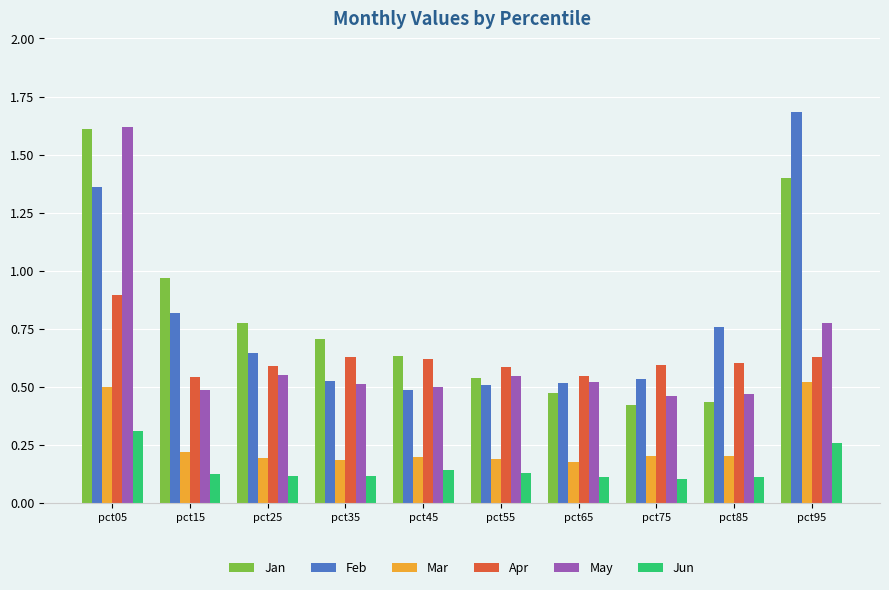

At which label does Jan reach its peak?

pct05